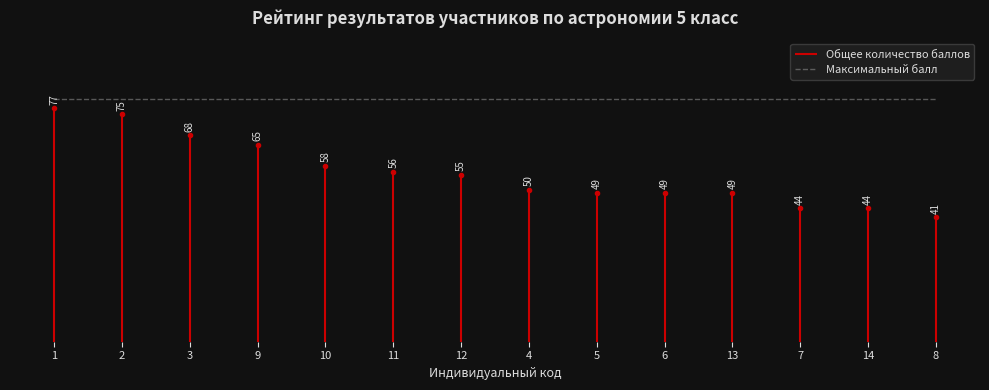

Rank the categories by value from lowest to highest.

8, 7, 14, 5, 6, 13, 4, 12, 11, 10, 9, 3, 2, 1